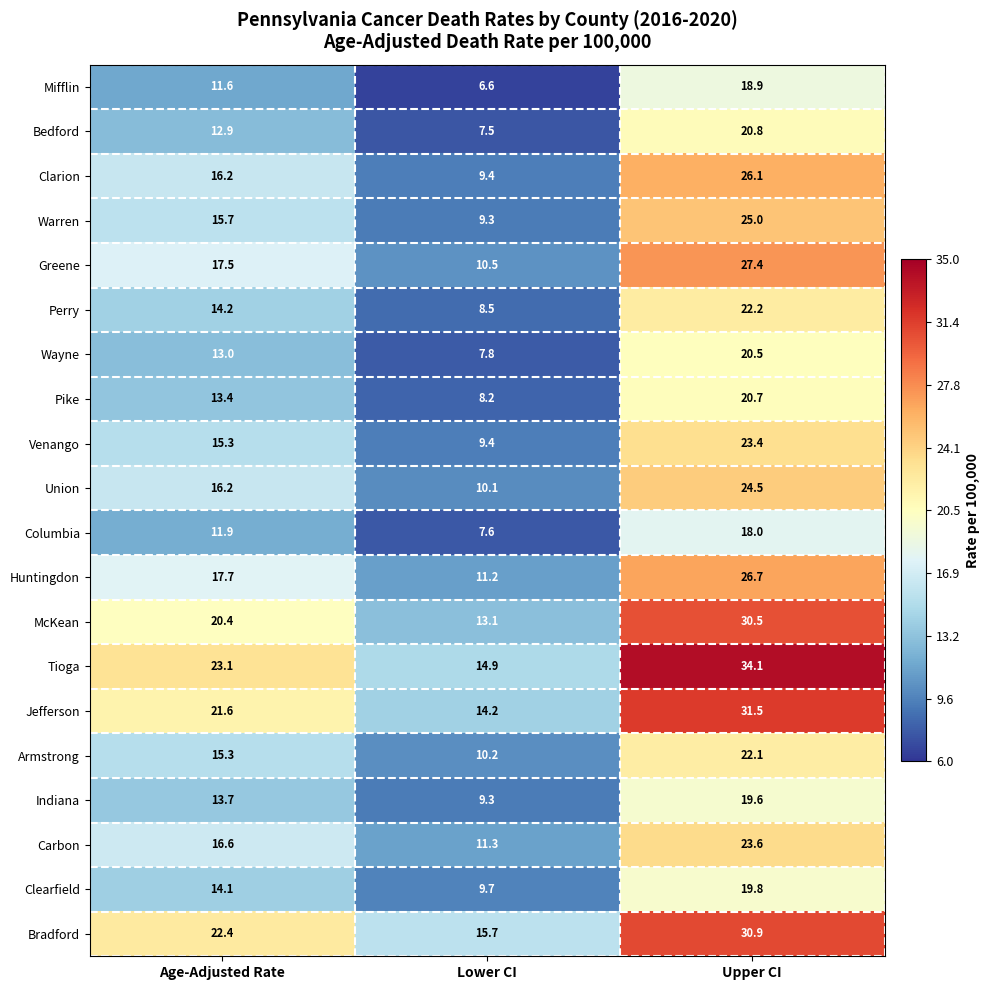

Count the number of data series in this chart.

20